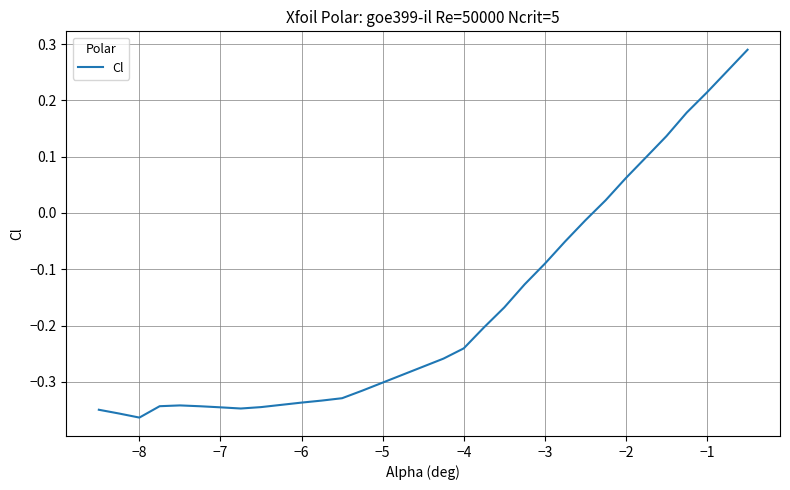

What is the difference between the maximum and minimum values?

0.7